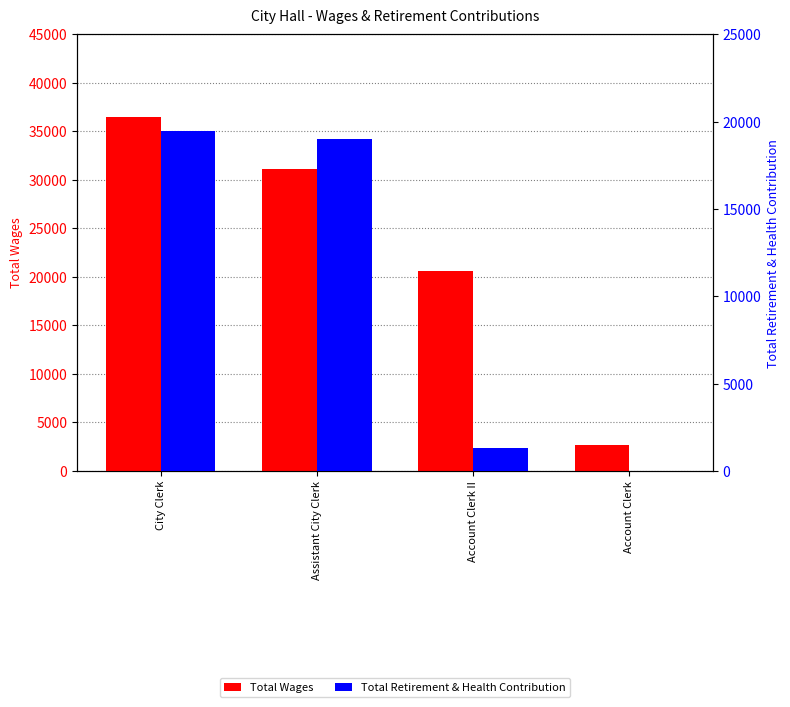

Where does the Total Retirement & Health Contribution series first go above 19016?

City Clerk